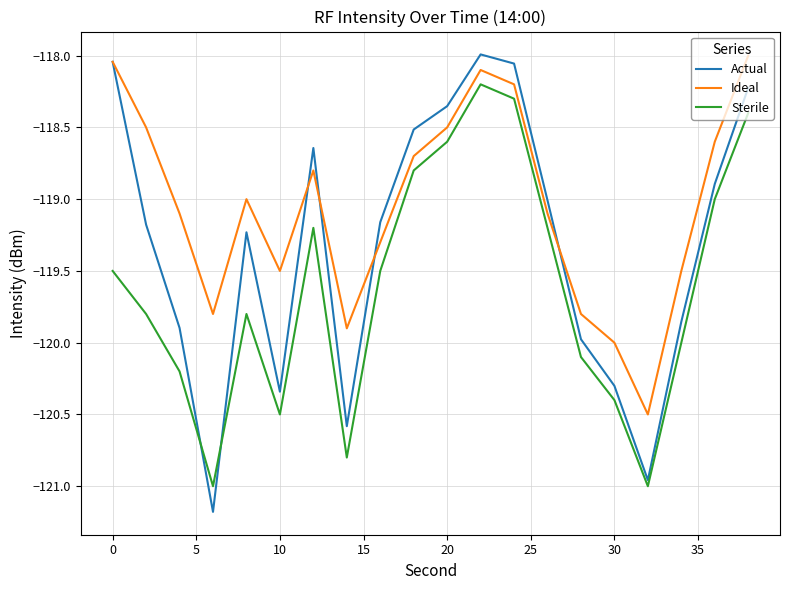

Rank the series by their average value, from lowest to highest.

Sterile, Actual, Ideal